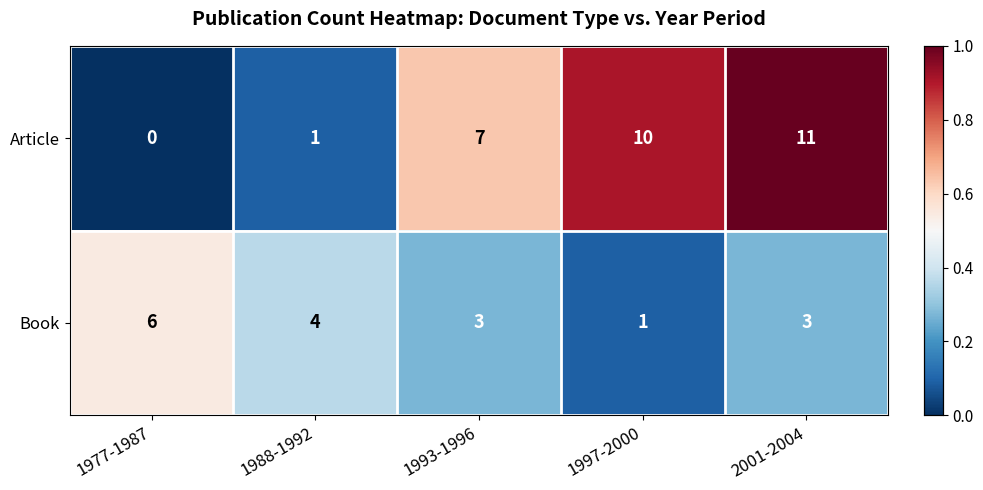

Which series has the largest range (max minus min)?

Article